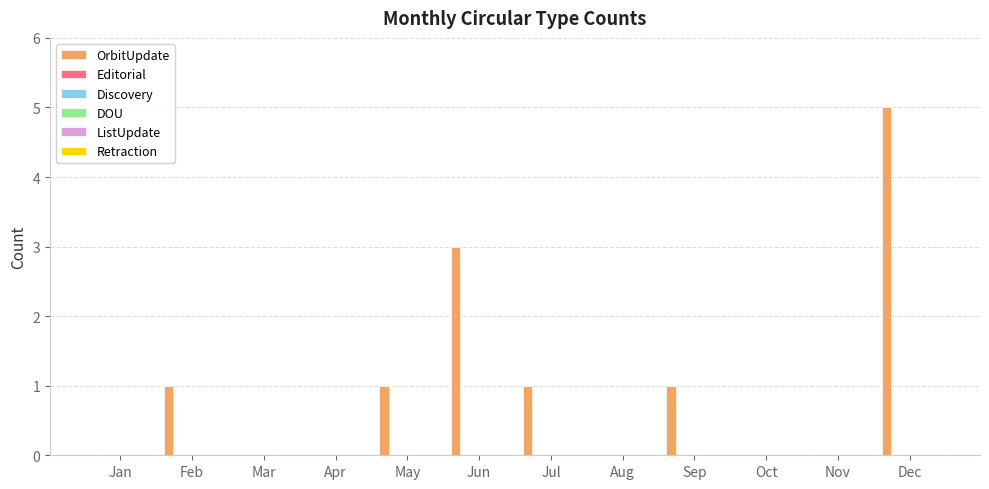

How many categories are shown in the chart?

12